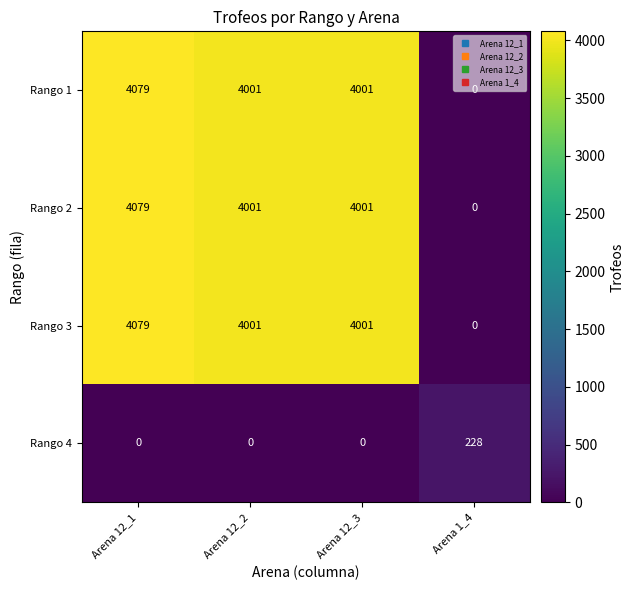

The value of Rango 4 at Arena 12_2 is 0. True or false?

True